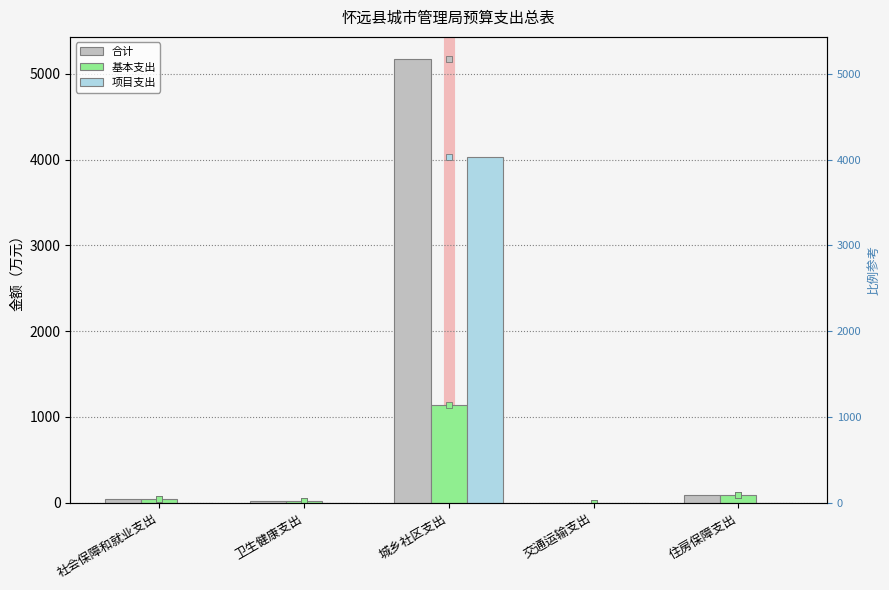

Reading left to right, what are all the values shown in this chart?

合计: 45.8	24.5	5171.7	0.2	88.4
基本支出: 45.8	24.5	1137.6	0.2	88.4
项目支出: 0.0	0.0	4034.1	0.0	0.0